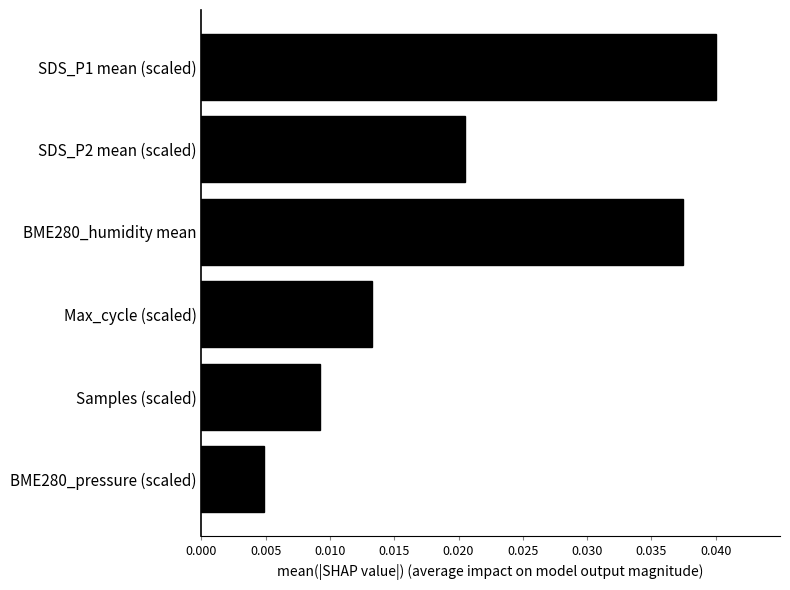

What is the sum of all values?

0.1